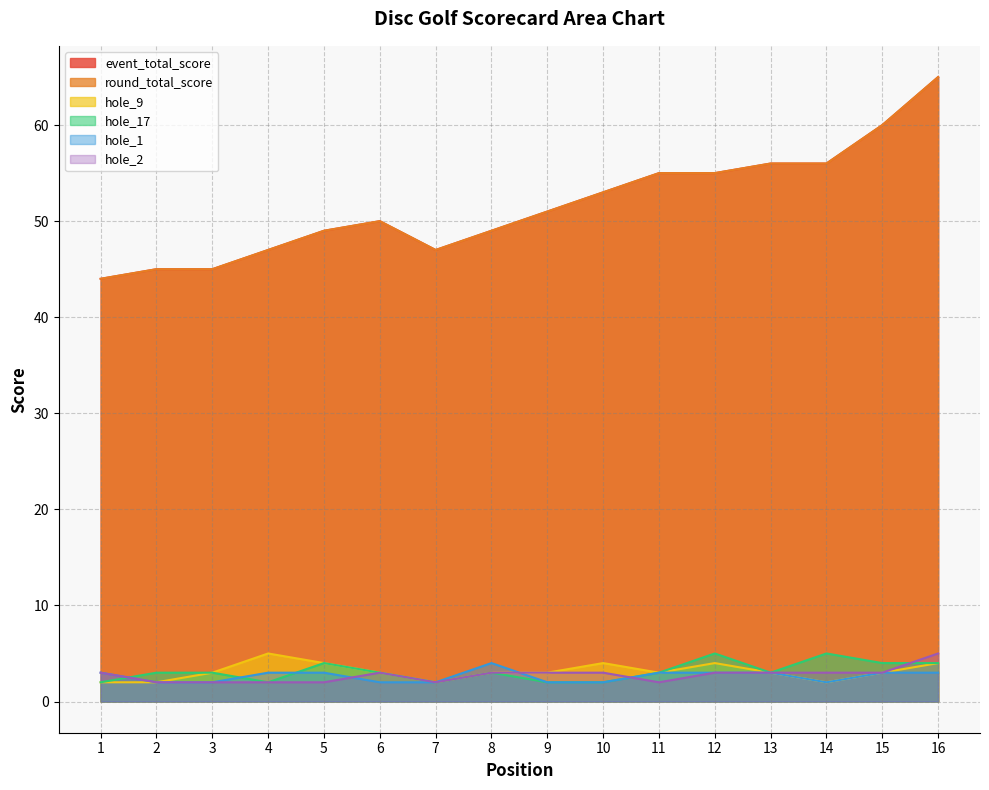

What is the approximate value of hole_17 at 1?

2